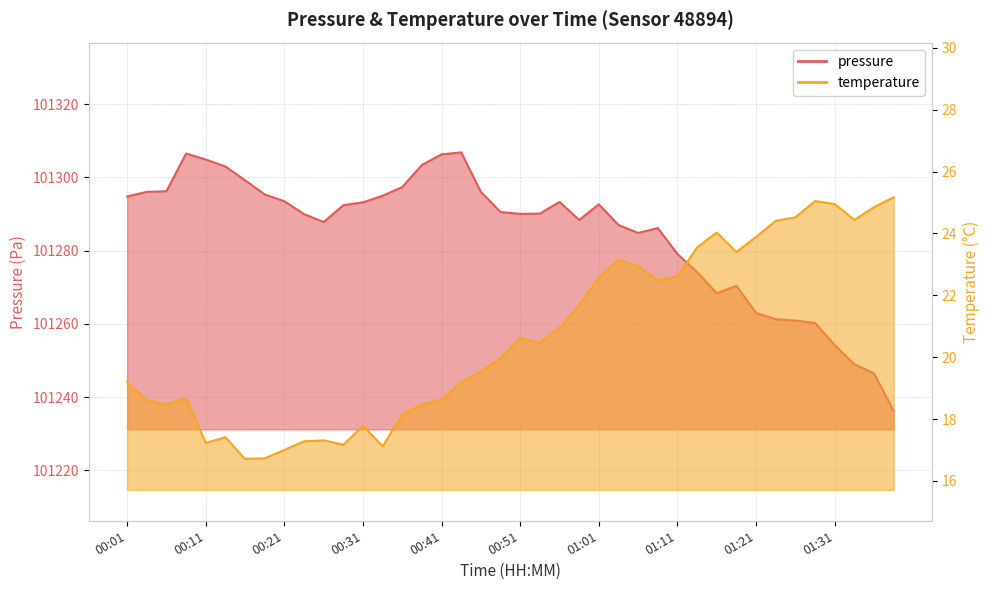

What is the label of the 27th point from the right?

00:34